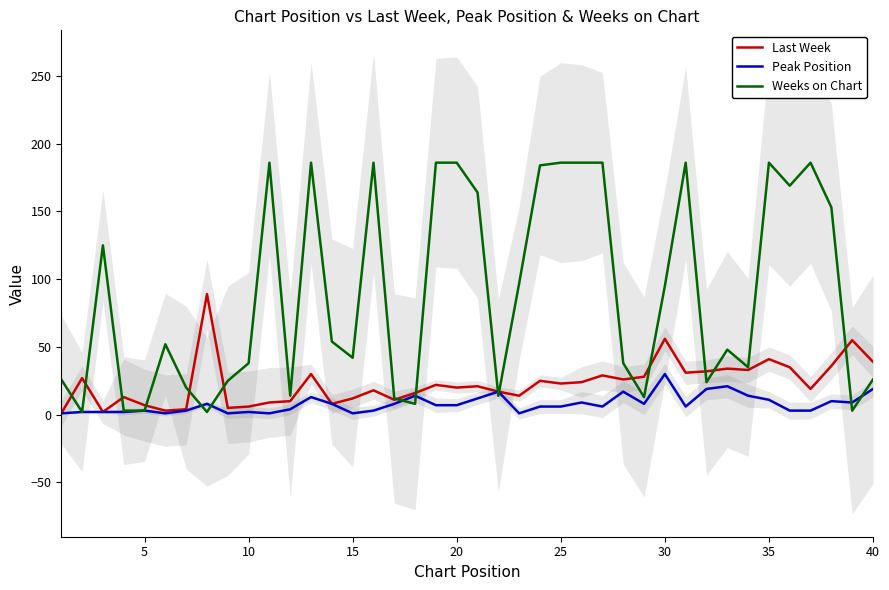

True or false: Last Week has a value of 12 at 15.

True